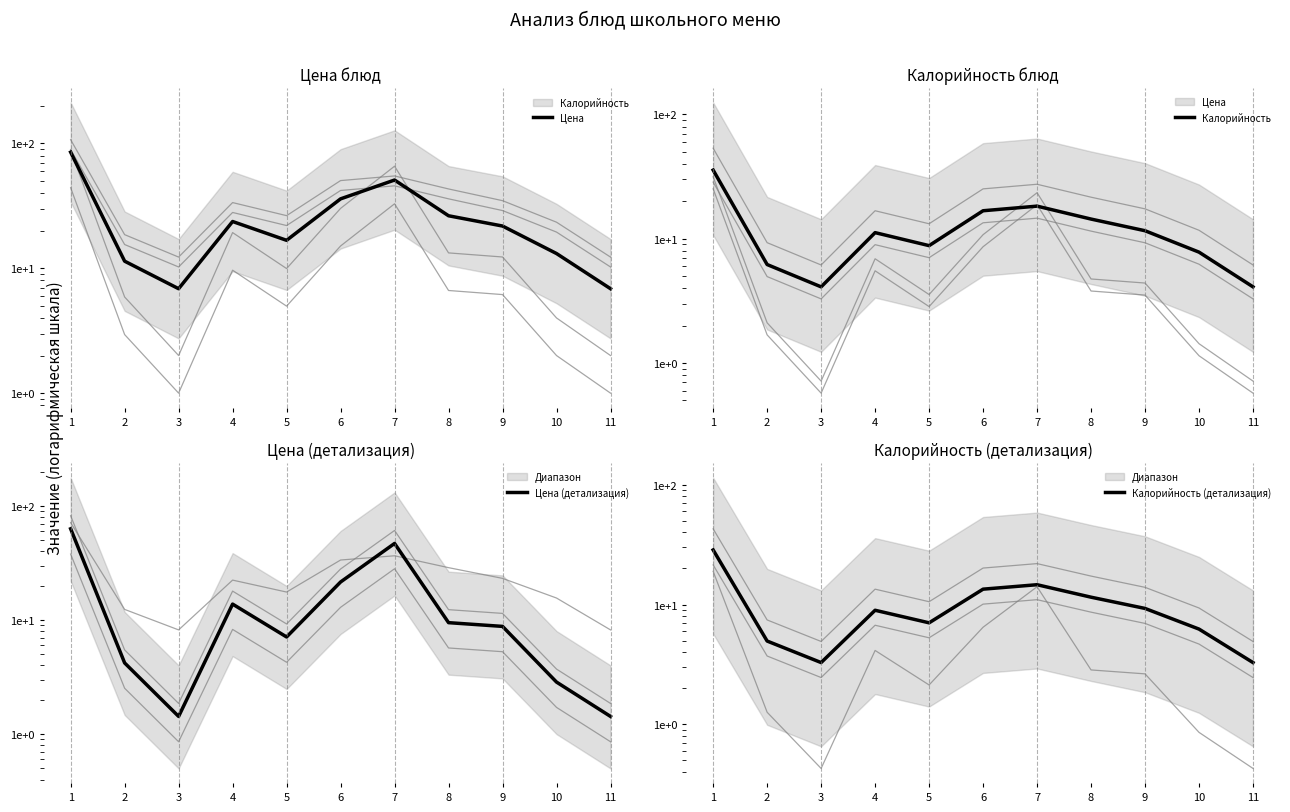

At which category does Калорийность (детализация) reach its first local peak?

4